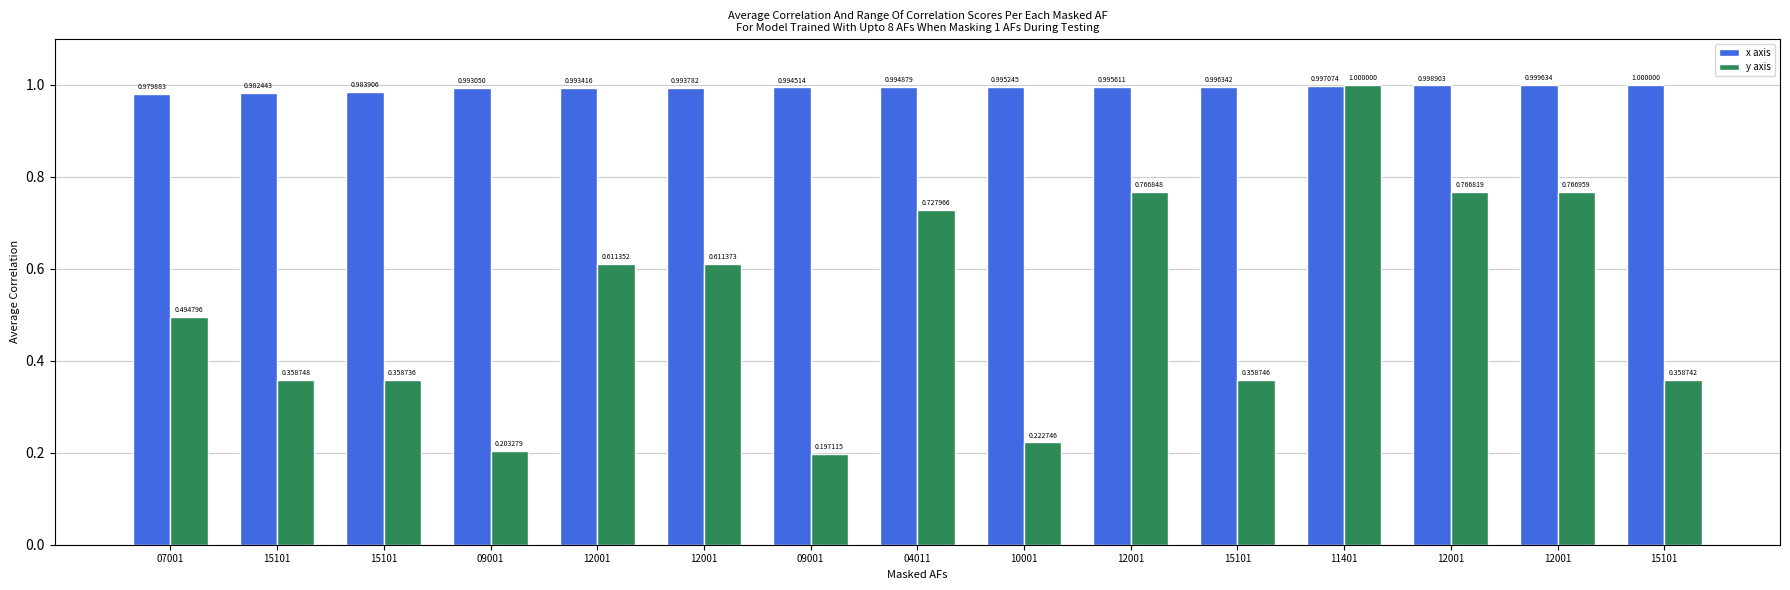

What are all the series names shown in the legend?

x axis, y axis